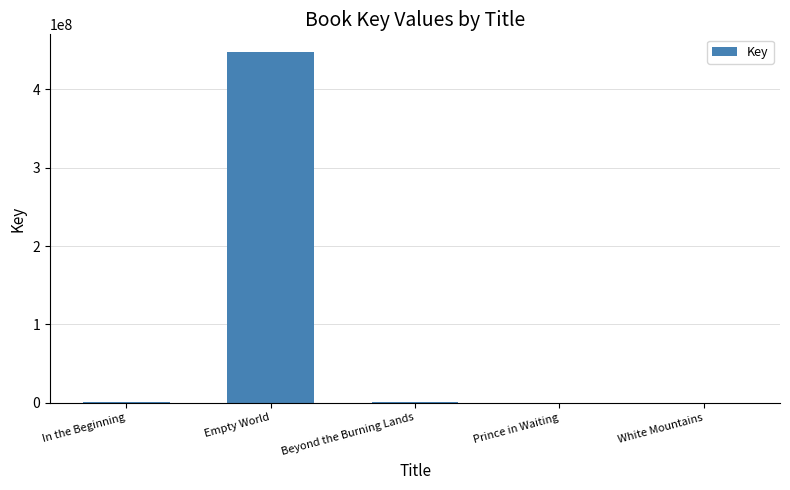

What is the change in value from Empty World to White Mountains?

-447840727